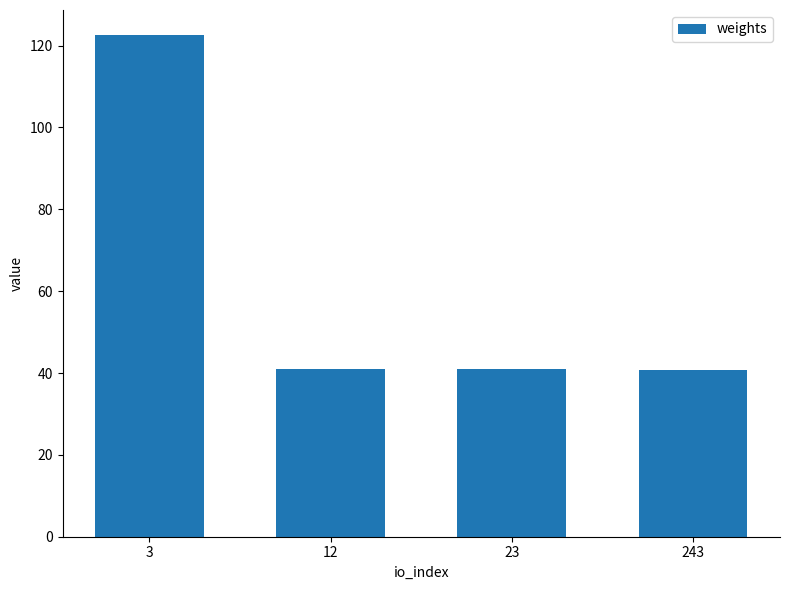

Approximately how many times larger is the value at 23 compared to 243?

1.0